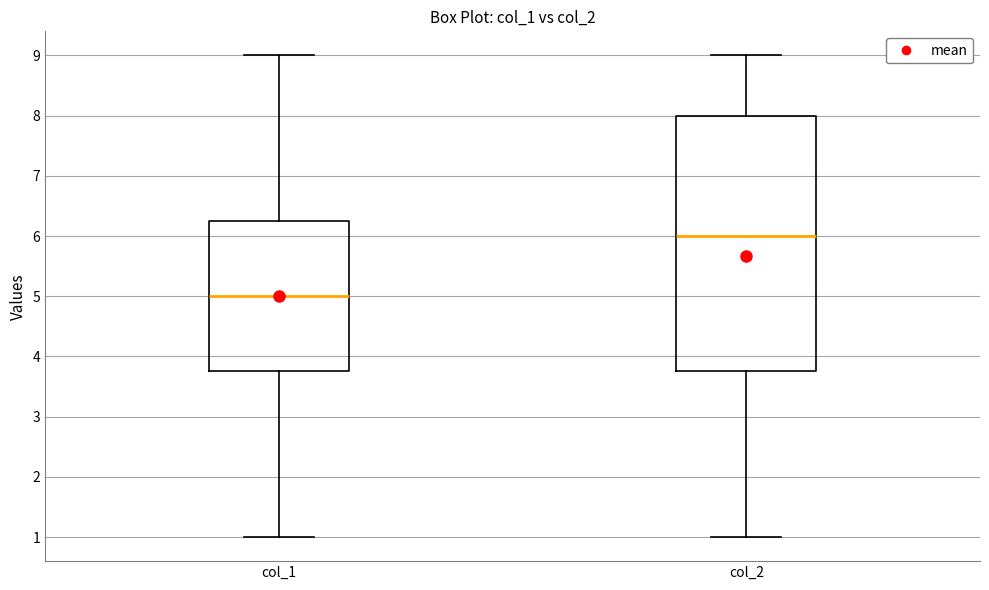

Reading left to right, transcribe this box plot: for each box, give where its median line is, the range the box spans, and where its two whiskers end, as read against the y-axis. The values are not printed on the chart, so give them approximately, as read against the axis.

col_1: median 5.0, box 3.8 to 6.3, whiskers 1.0 to 9.0
col_2: median 6.0, box 3.8 to 8.0, whiskers 1.0 to 9.0